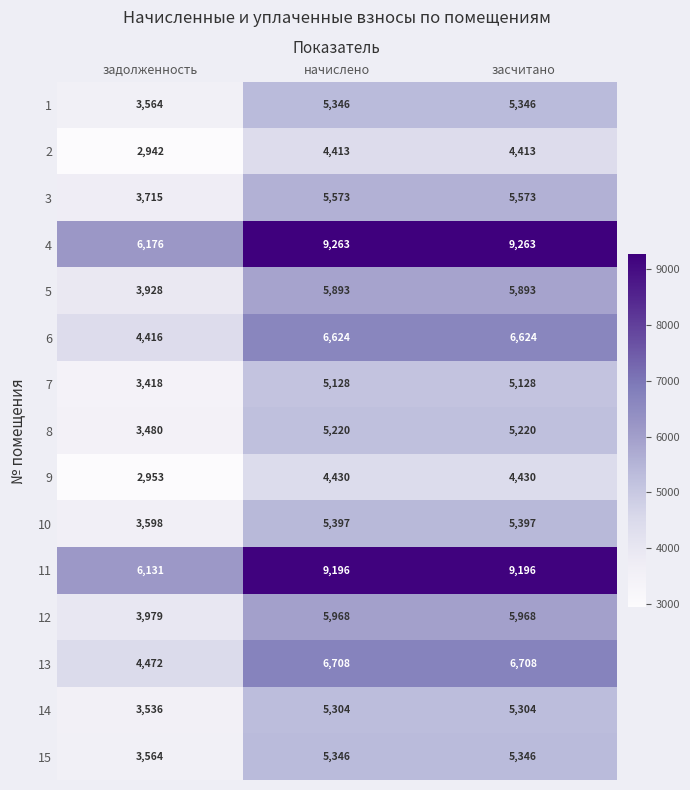

The 2 series shows 6938 at засчитано. True or false?

False